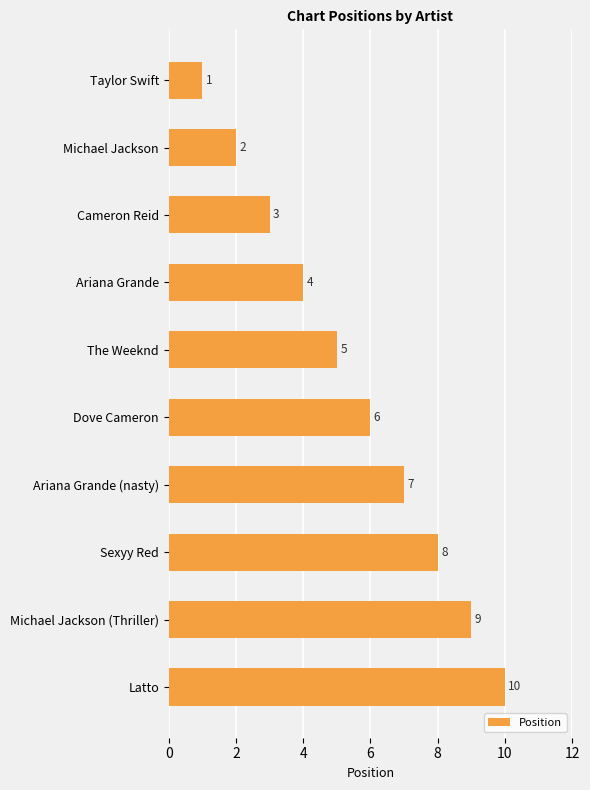

Where is the data nearest to the value 5?

The Weeknd